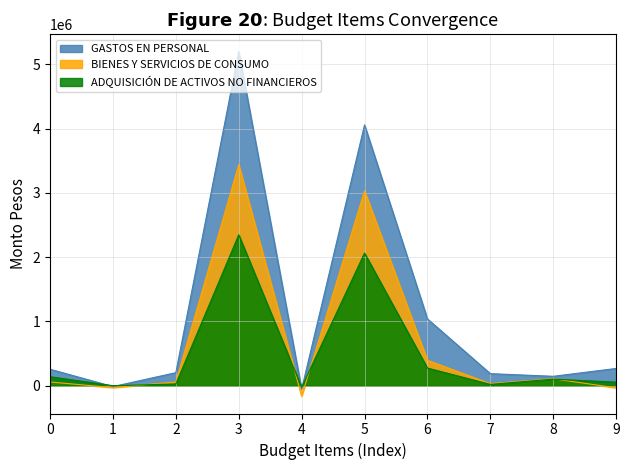

True or false: GASTOS EN PERSONAL has a value of 253911.7 at 0.

True